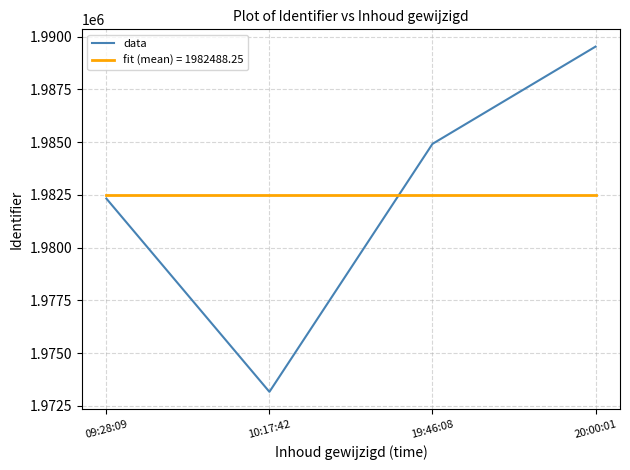

Which series has the largest range (max minus min)?

data